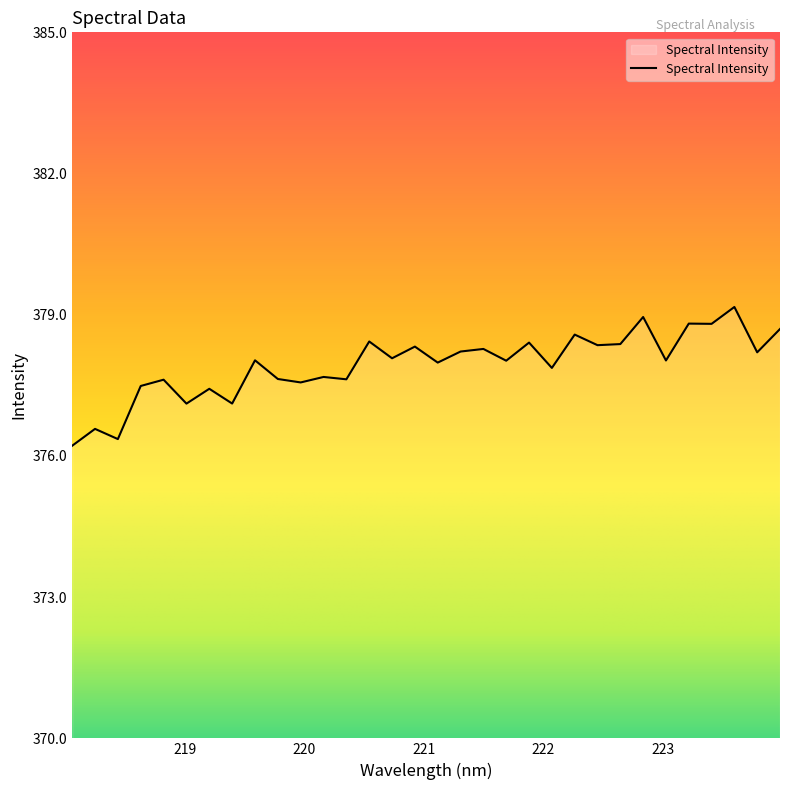

What is the smallest value displayed?

376.2